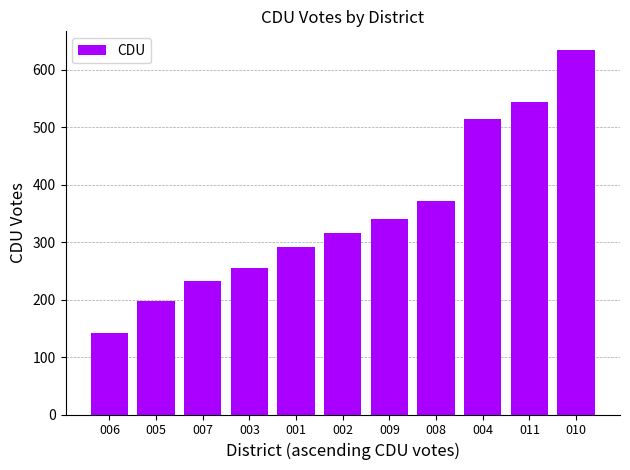

What position from the left is 011?

10